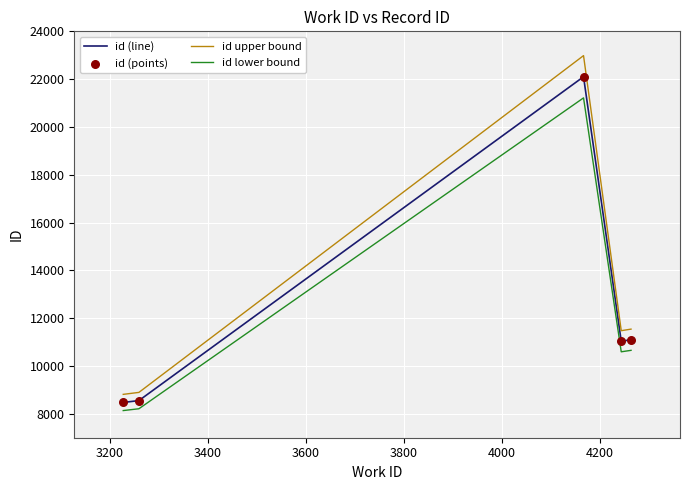

What is the highest value of the id lower bound series?

21216.0